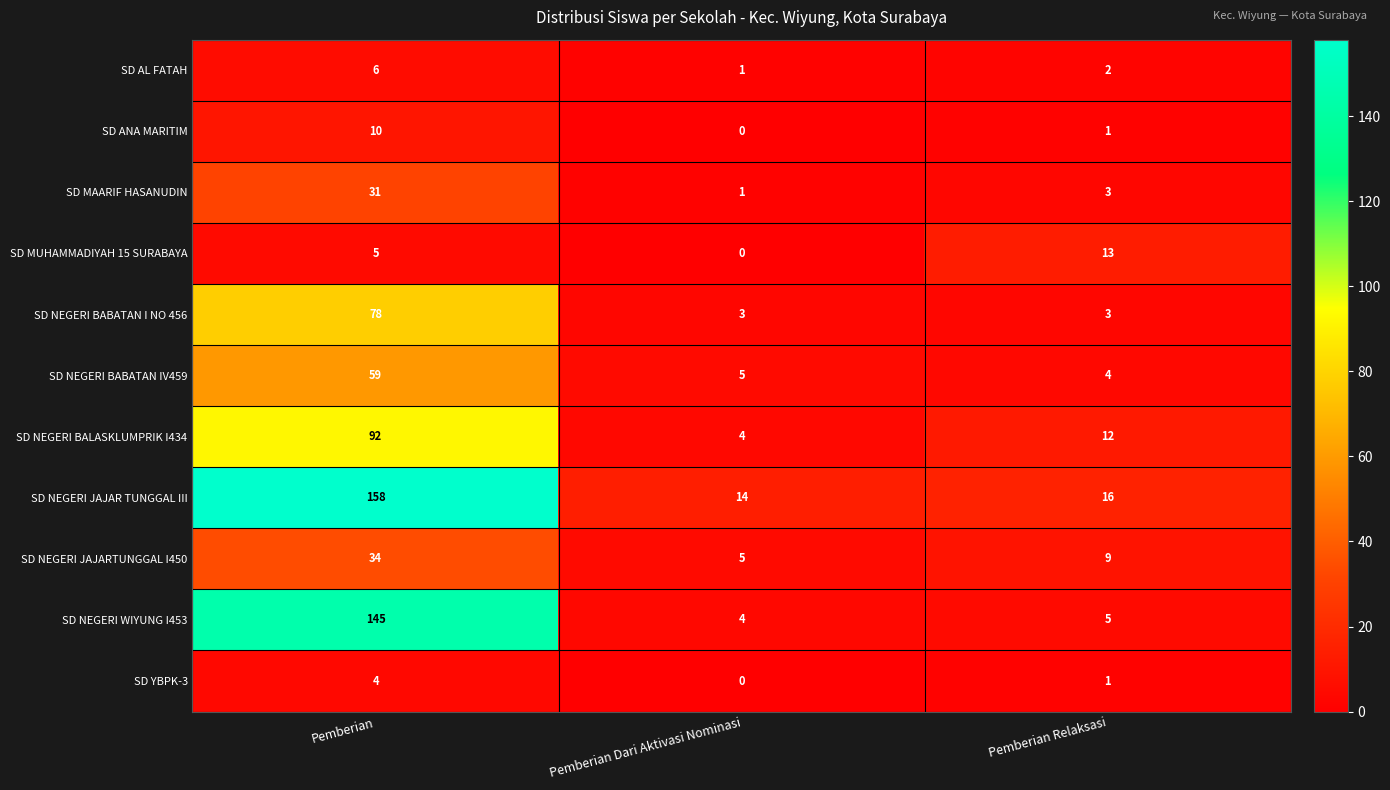

What is the sum of the SD NEGERI JAJARTUNGGAL I450 values at Pemberian and Pemberian Dari Aktivasi Nominasi?

39